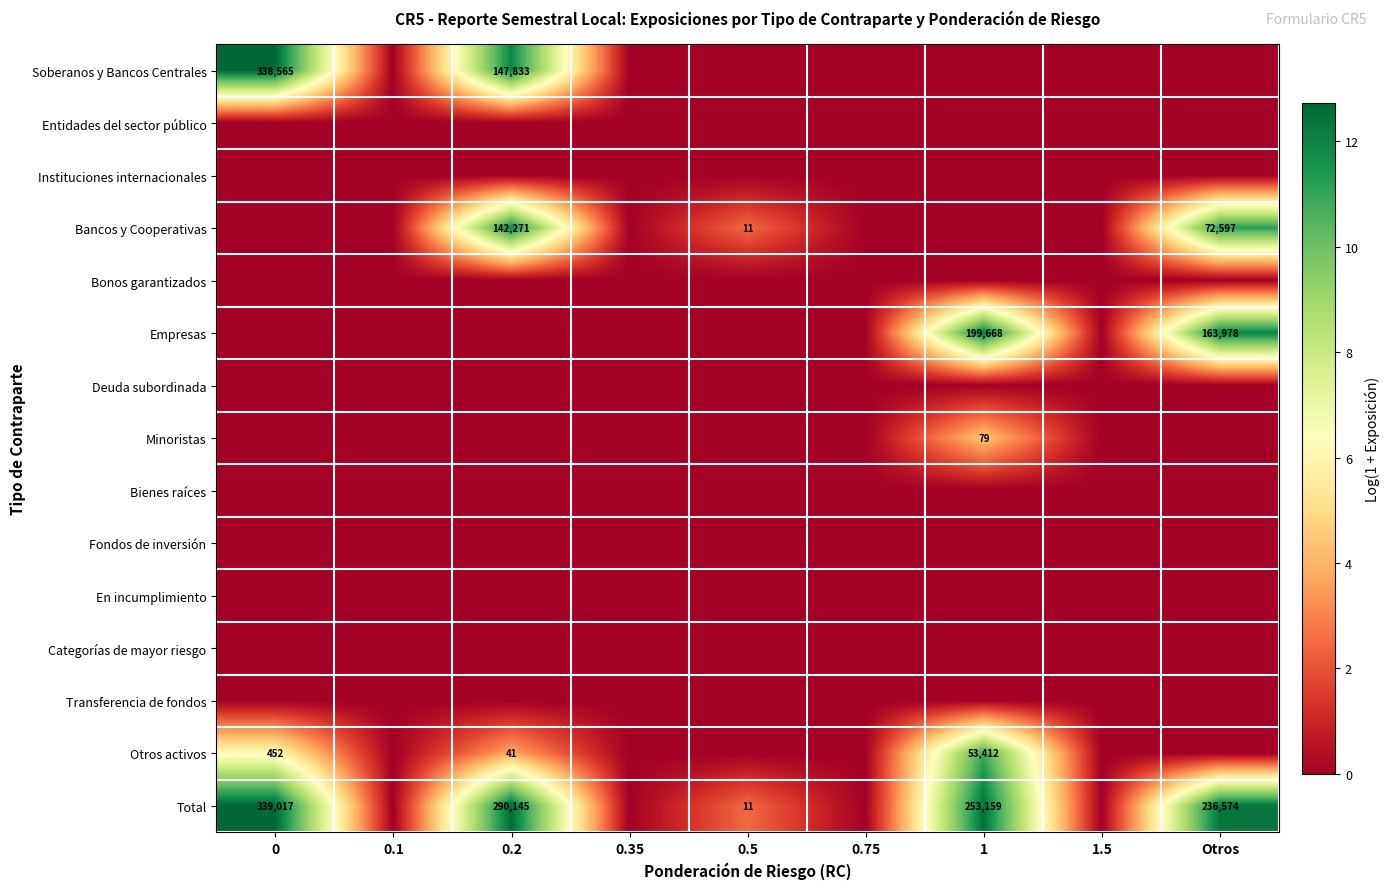

Is it true that Total equals 404136 at 0.2?

False